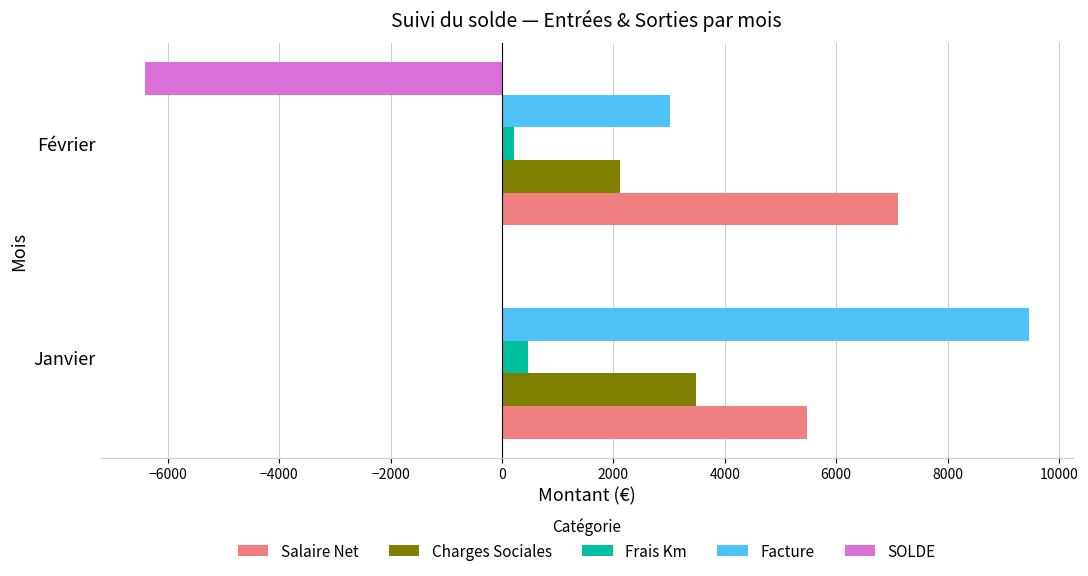

How many data points in Charges Sociales are above 3478?

1